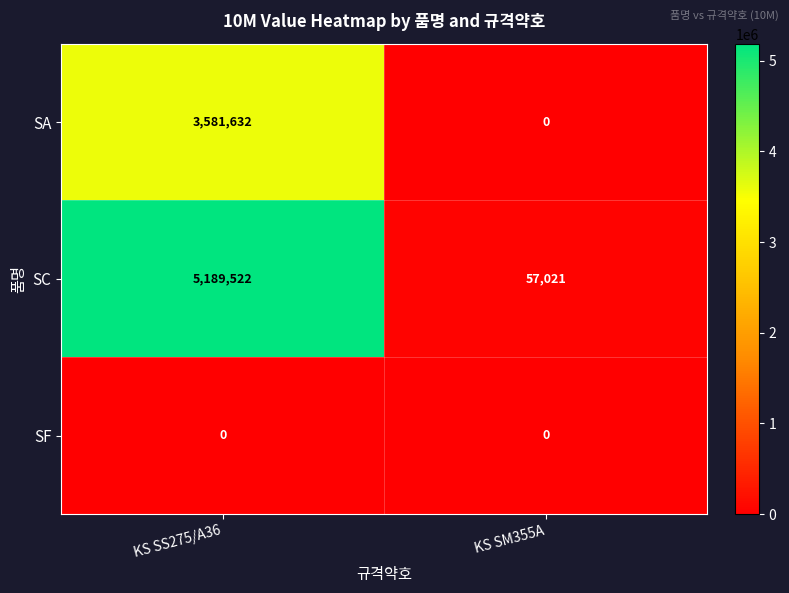

Reading right to left, what are all the values shown in this chart?

SA: 0	3581632
SC: 57021	5189522
SF: 0	0